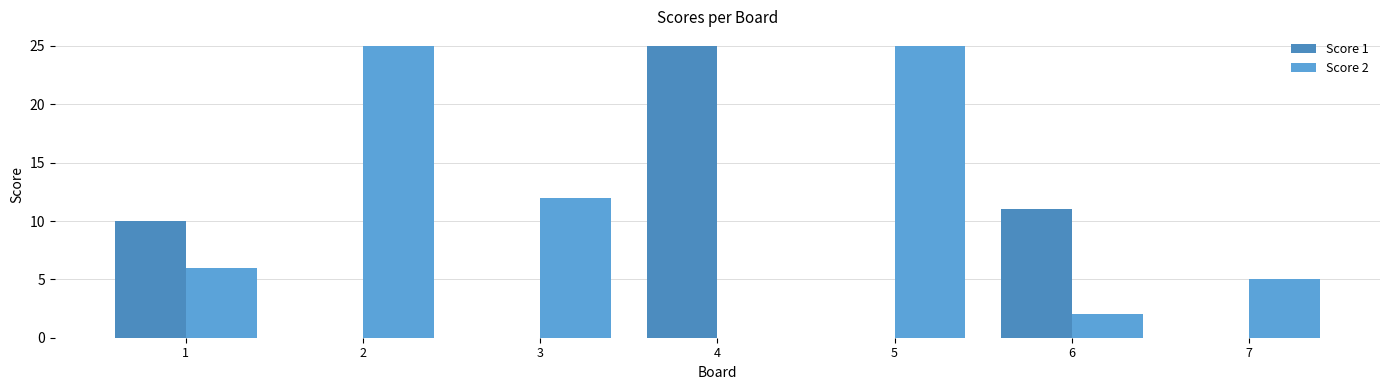

Which category has the lowest value in the Score 1 series?

2